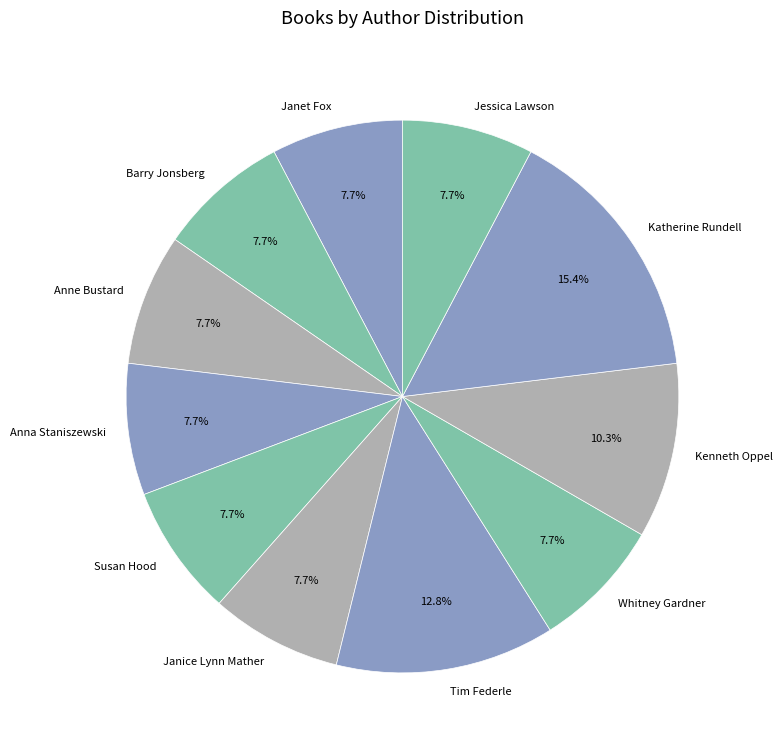

Approximately how many times larger is the value at Whitney Gardner compared to Anna Staniszewski?

1.0